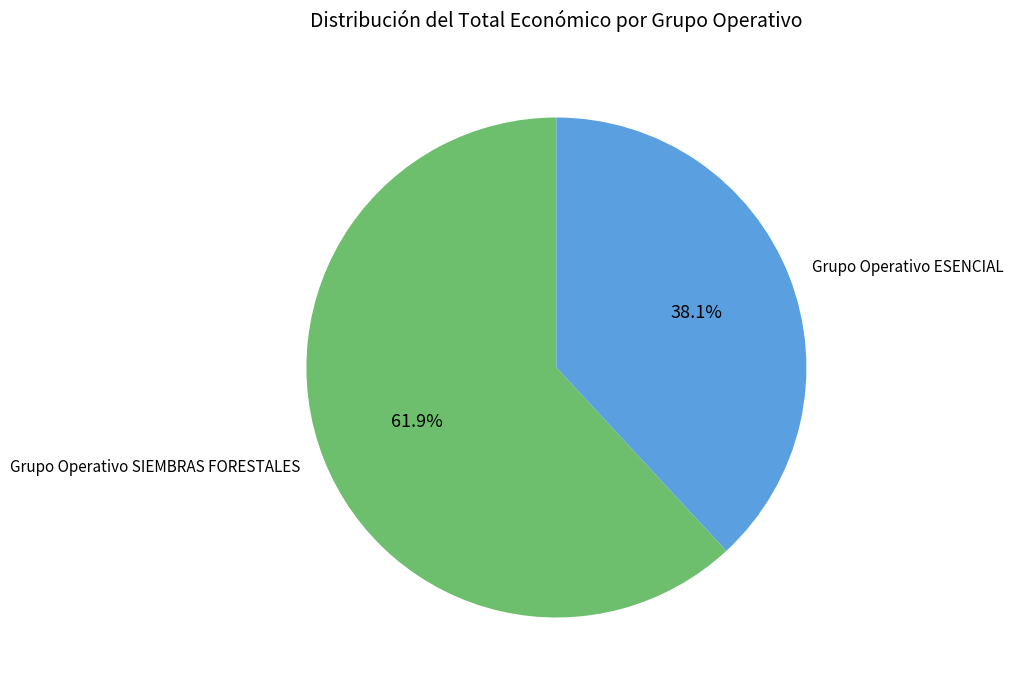

Which slice is the smallest?

Grupo Operativo ESENCIAL